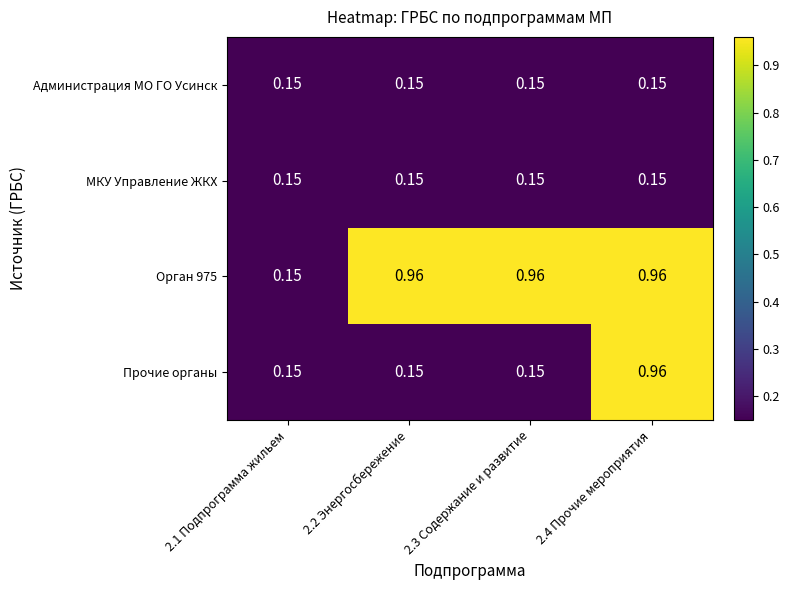

Between 2.3 Содержание и развитие and 2.4 Прочие мероприятия, which series saw the biggest shift?

Прочие органы